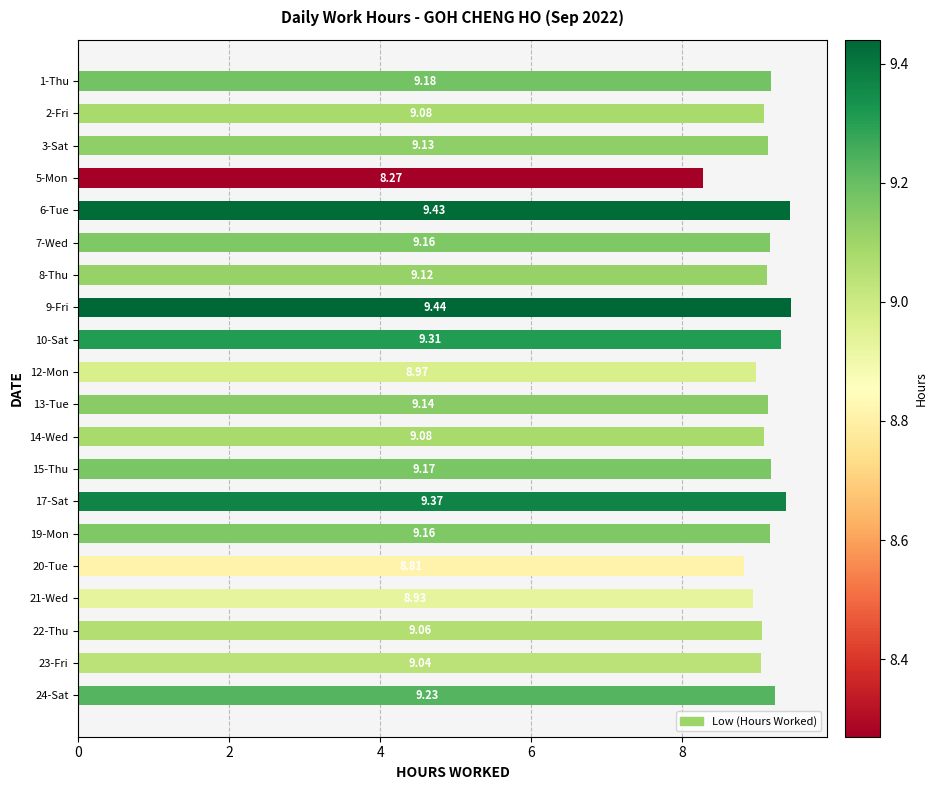

What is the difference between the values at 3-Sat and 6-Tue?

0.3